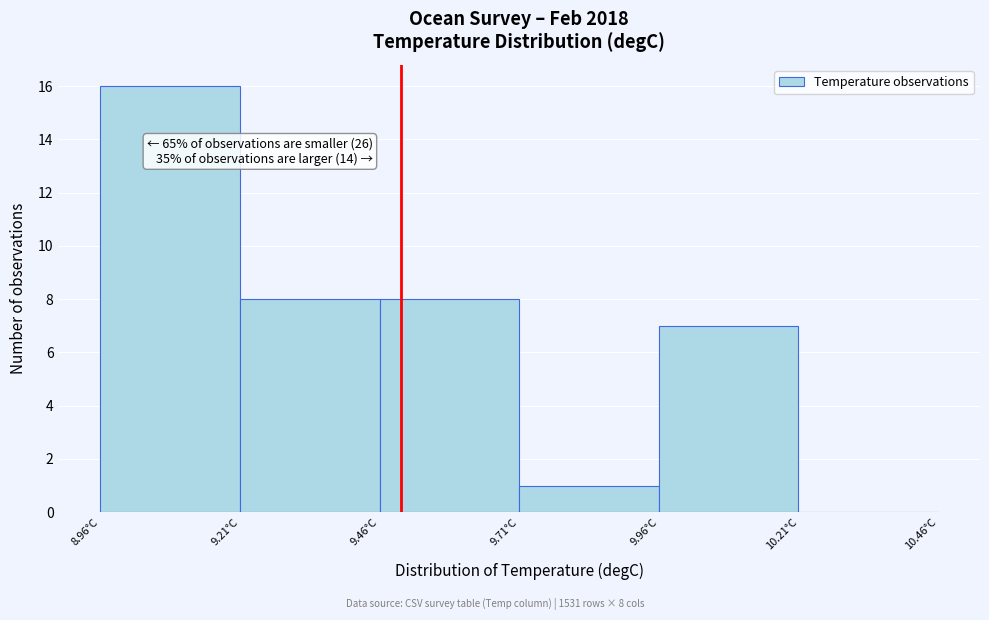

Over which range of the x-axis is the bar tallest?

8.95 to 9.20